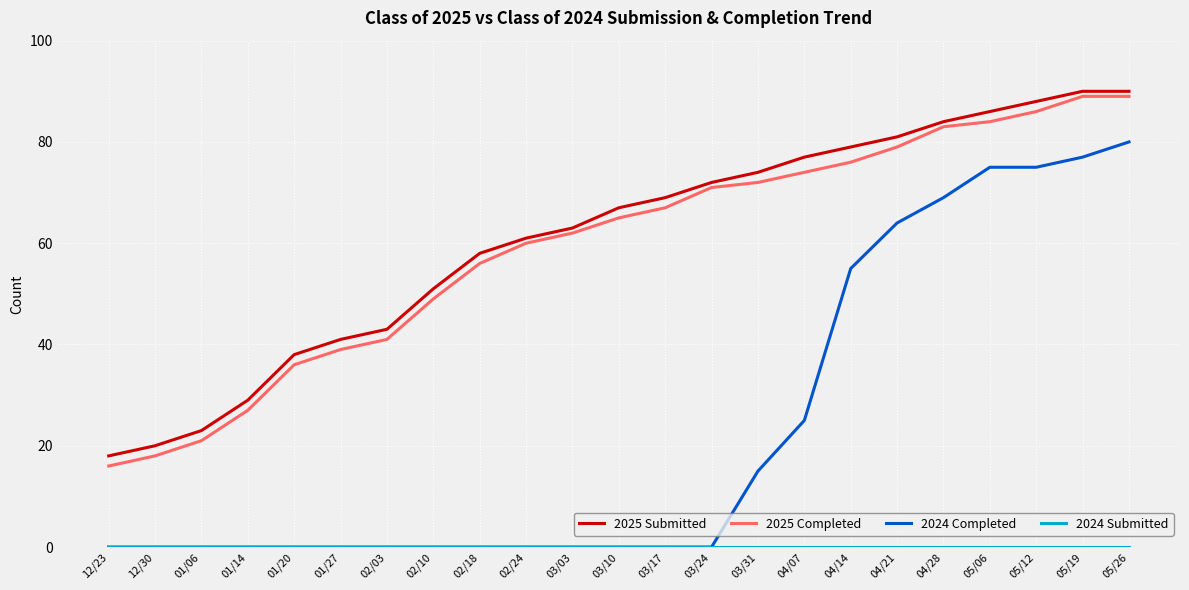

Where is 2024 Completed nearest to the value 40?

04/07